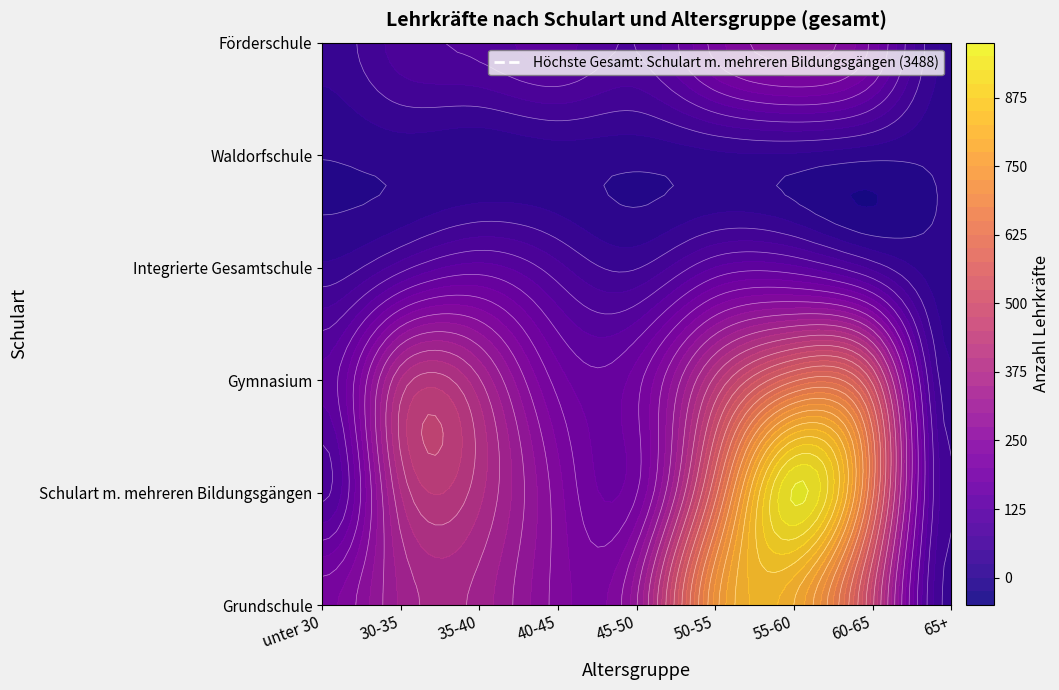

Which series changed the most between 45-50 and 55-60?

Schulart m. mehreren Bildungsgängen